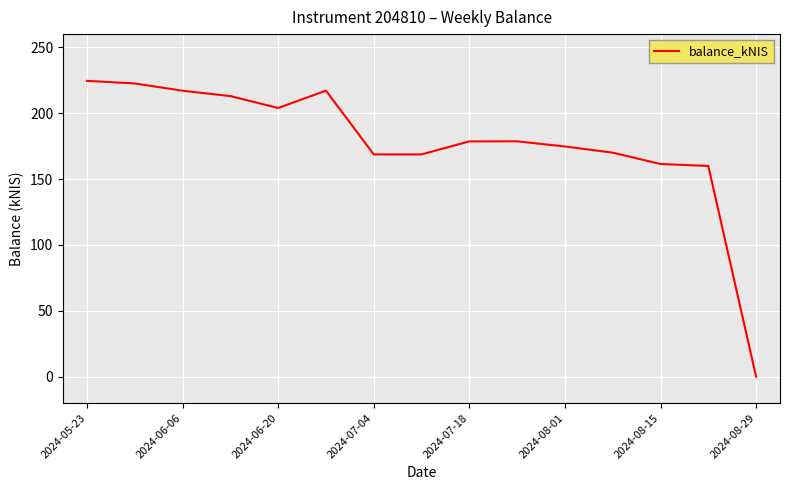

What is the difference between the maximum and minimum values?

224.5